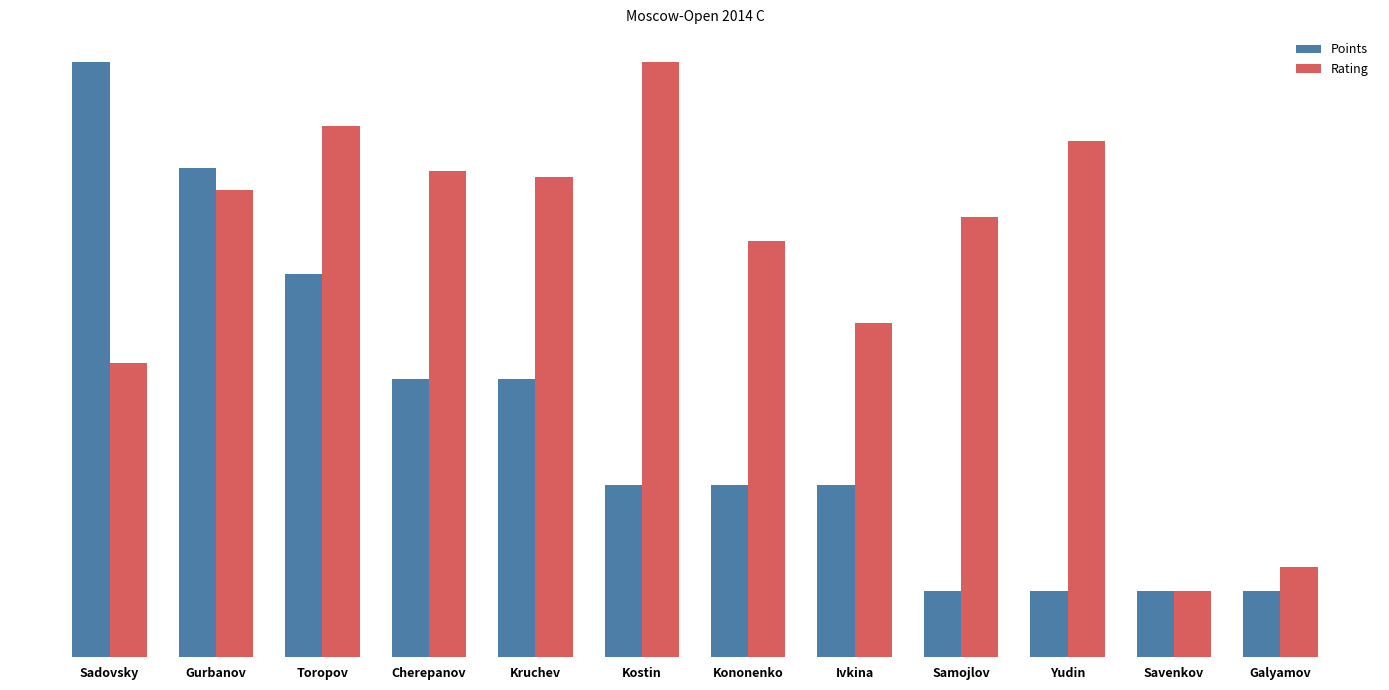

The value of Rating at Cherepanov is 7.3. True or false?

True